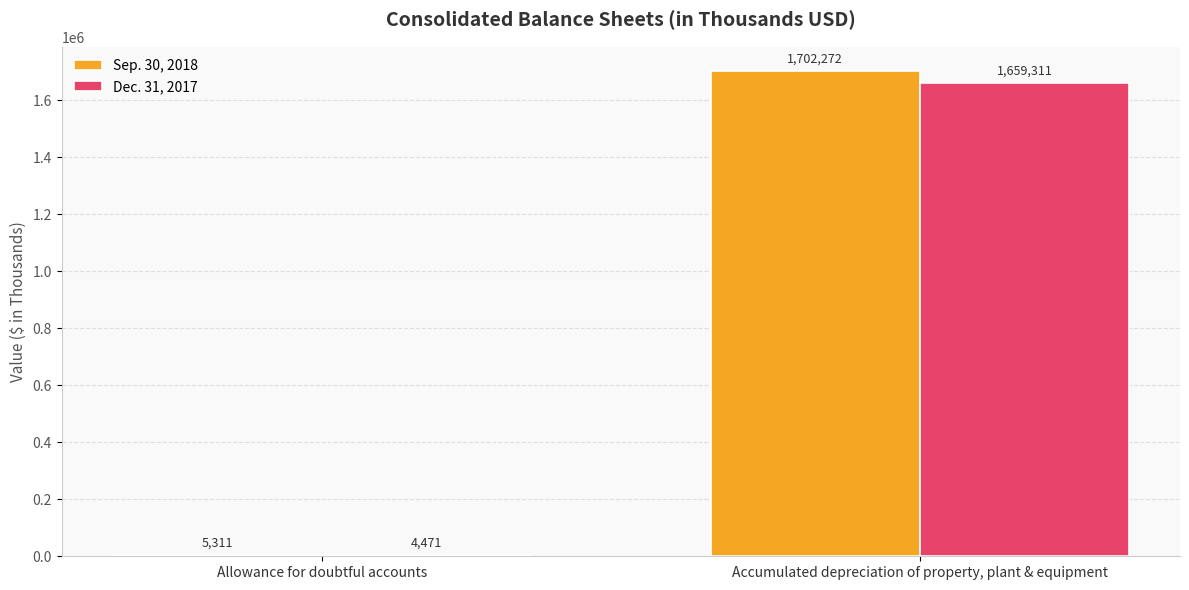

Which label corresponds to the largest value in the chart?

Accumulated depreciation of property, plant & equipment